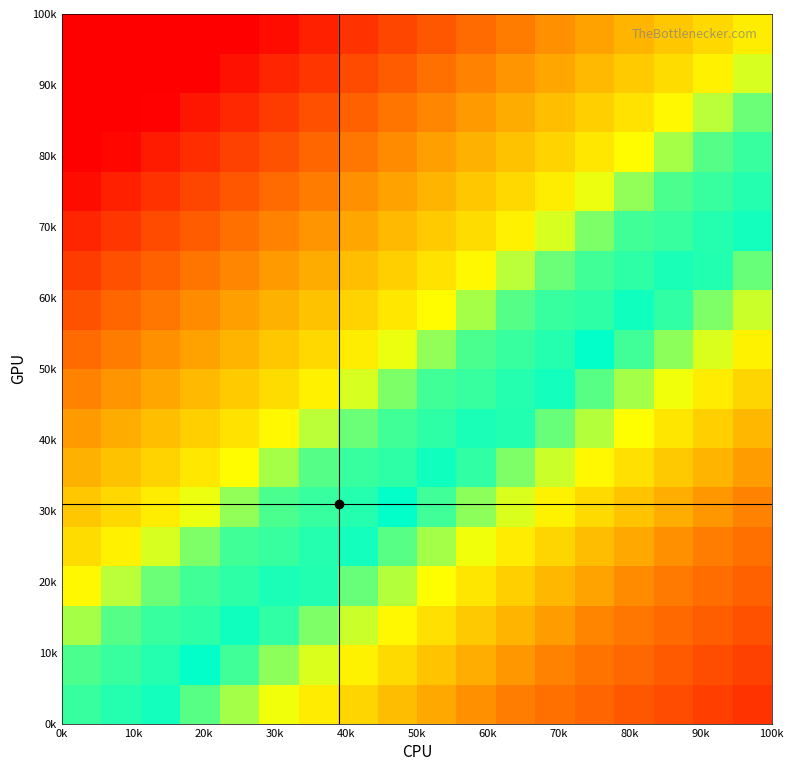

How many categories are shown in the chart?

18